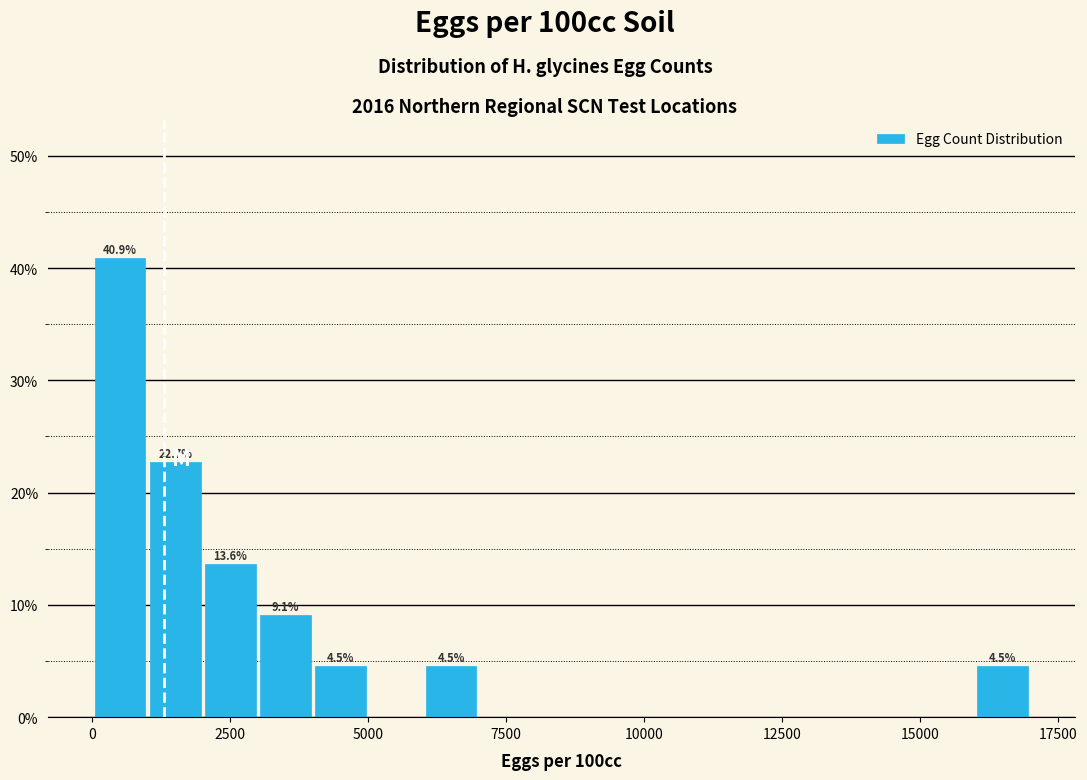

Read against the x-axis, roughly where is the centre of the tallest bar?

500